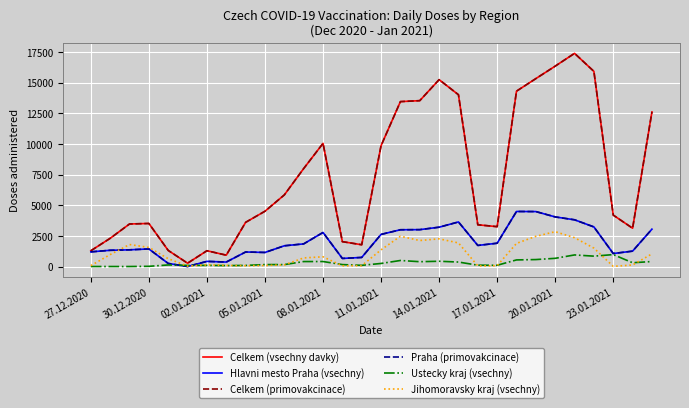

At which label does Praha (primovakcinace) reach its minimum?

11.01.2021